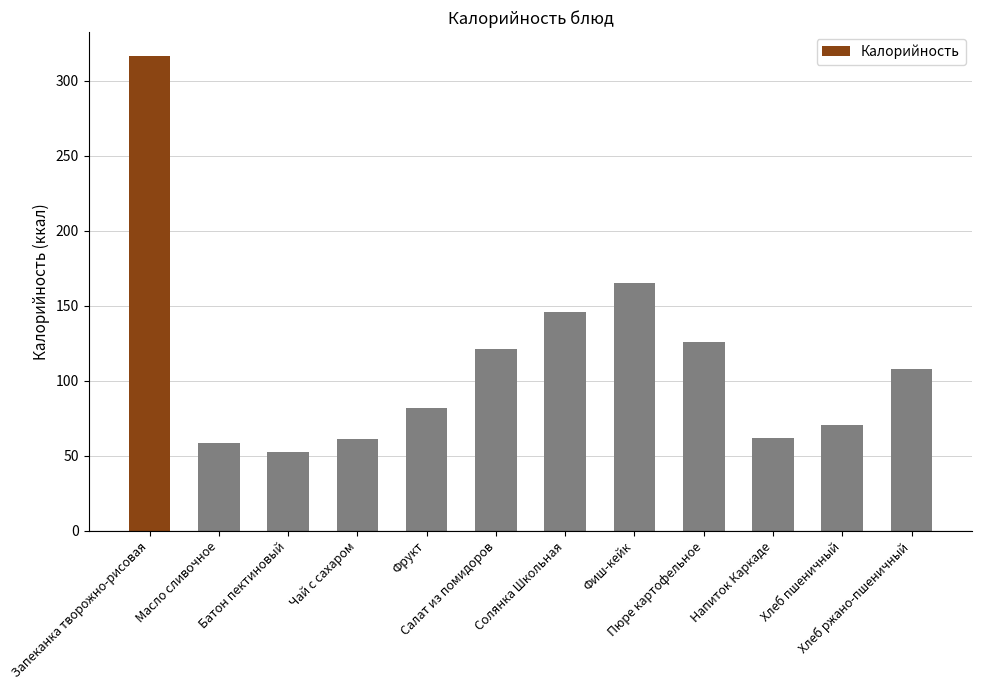

True or false: the data shows 125.6 at Пюре картофельное.

True